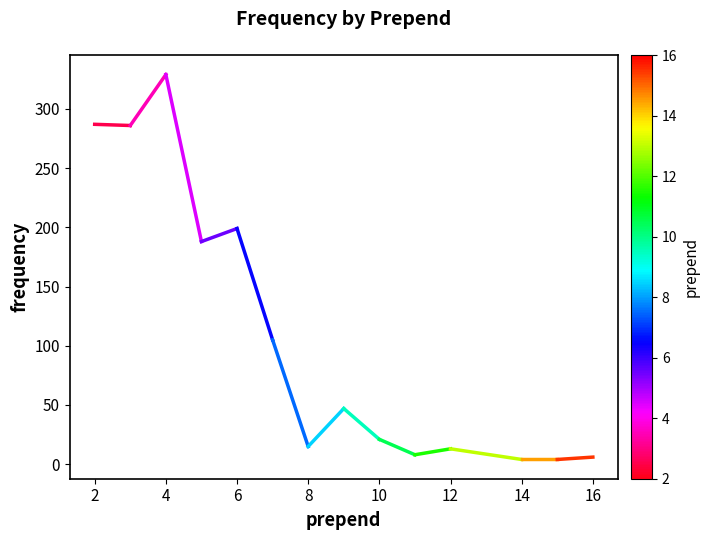

What is the maximum value shown in the chart?

329